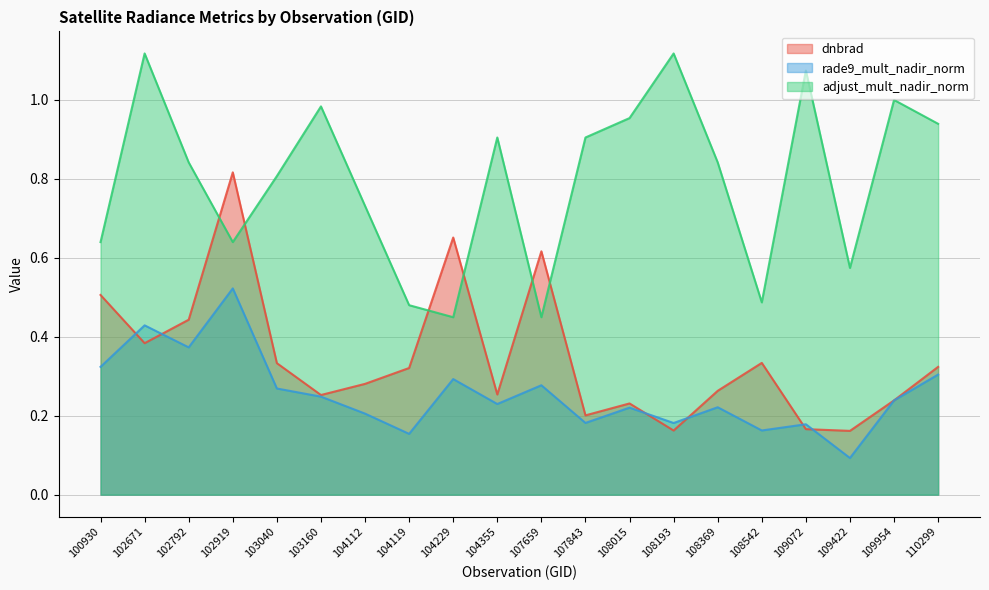

Between 102671 and 104112, which series saw the biggest shift?

adjust_mult_nadir_norm